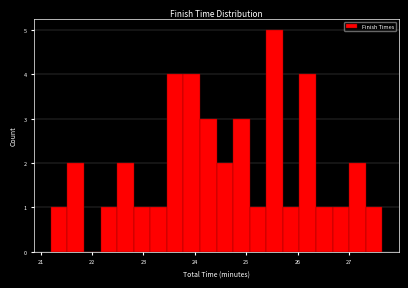

Around what value on the x-axis is the tallest bar? Give the approximate position of its centre, as read against the axis.

25.6